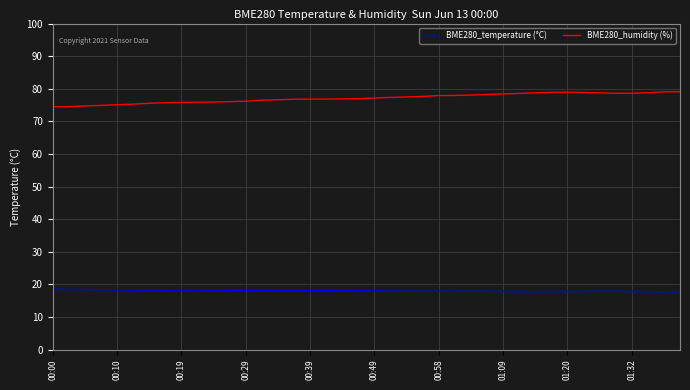

What is the greatest value displayed?

79.1